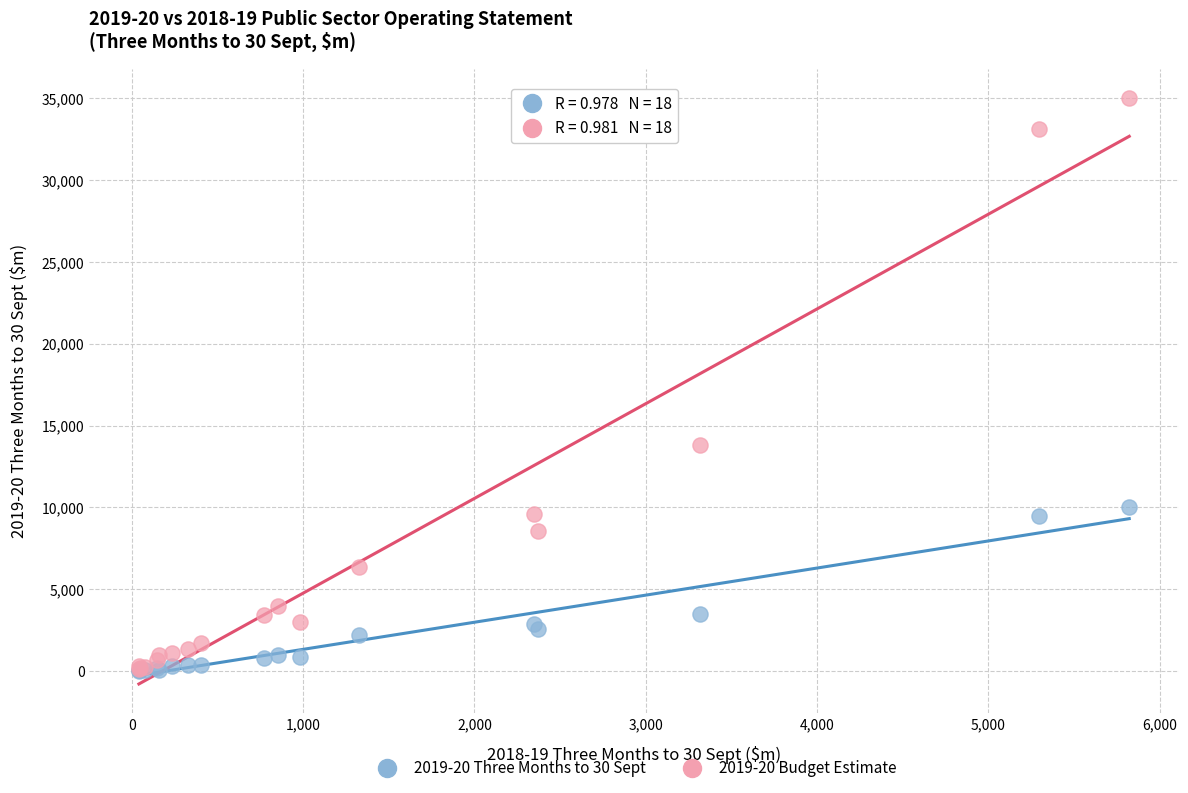

Across all series, what Y value is closest to 17522?

13787.0